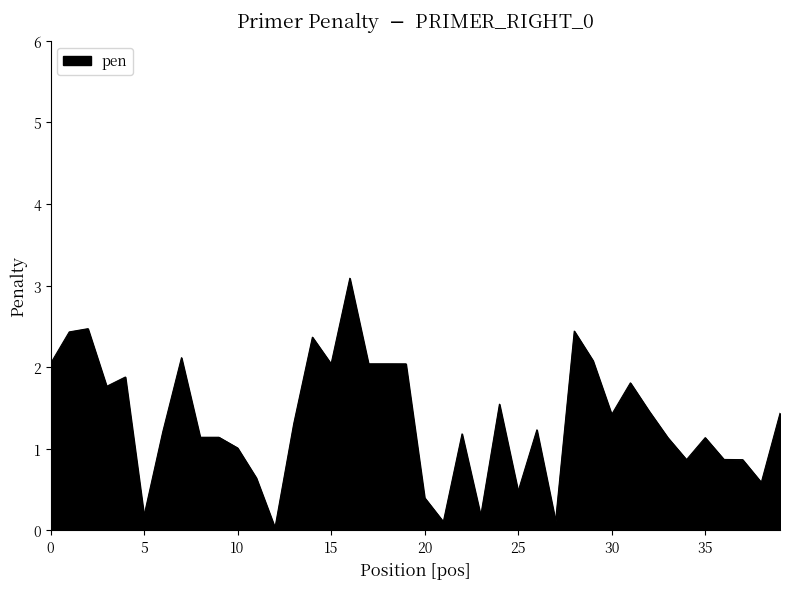

What is the maximum value shown in the chart?

3.1